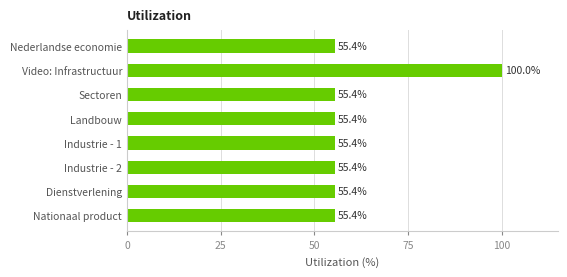

What is the greatest value displayed?

100.0